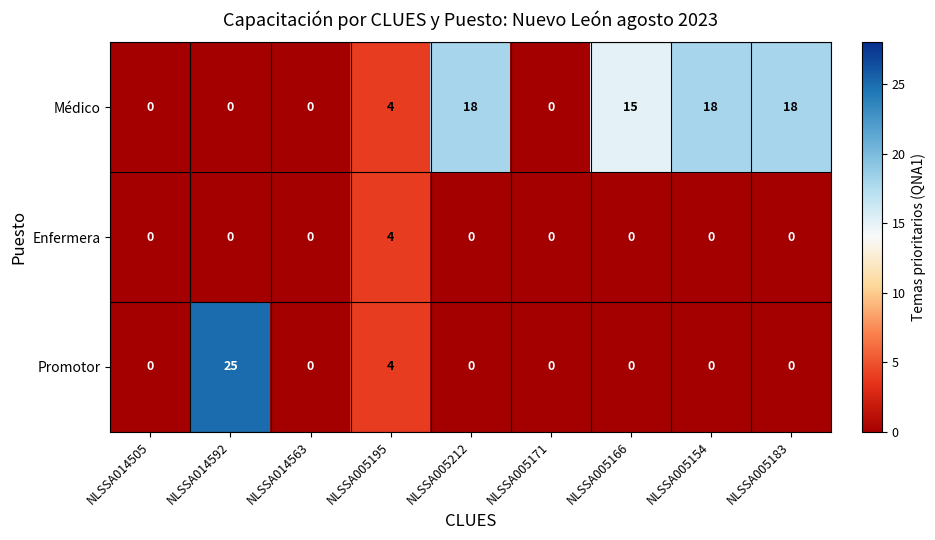

Which series changed the most between NLSSA014592 and NLSSA014563?

Promotor